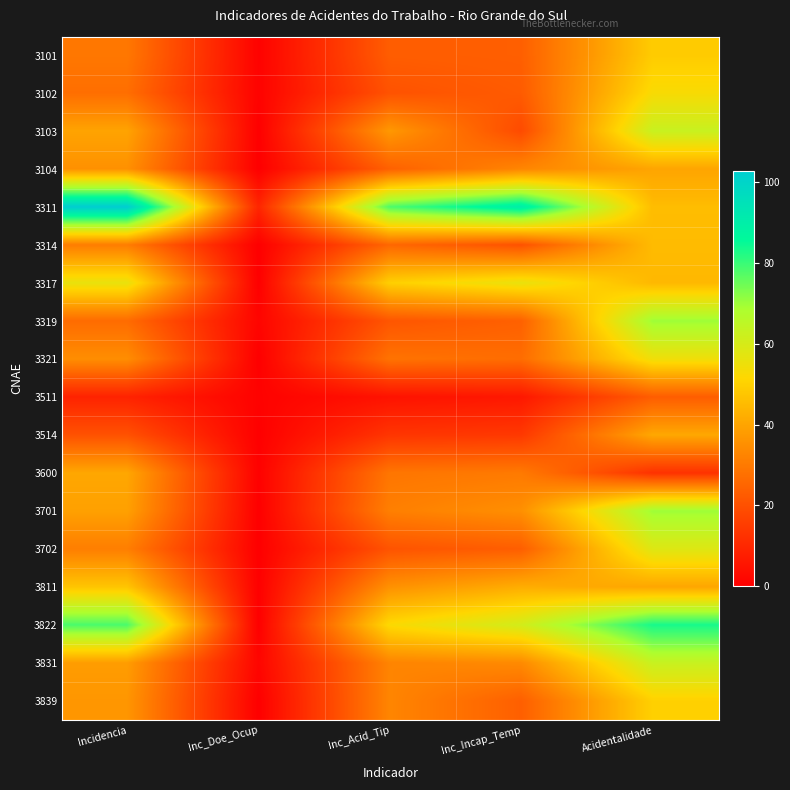

Count the number of categories in the chart.

5